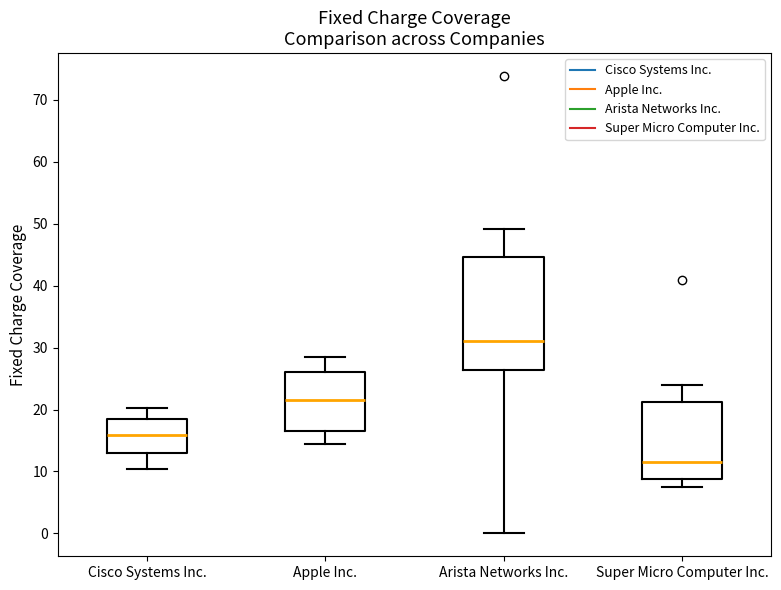

Reading left to right, read every box against the y-axis: the position of its median line, the range the box covers, and the ends of its whiskers. The values are not printed on the chart, so give them approximately, as read against the axis.

Cisco Systems Inc.: median 16, box 13 to 18, whiskers 10 to 20
Apple Inc.: median 22, box 17 to 26, whiskers 14 to 29
Arista Networks Inc.: median 31, box 26 to 45, whiskers 0 to 49
Super Micro Computer Inc.: median 11, box 9 to 21, whiskers 7 to 24